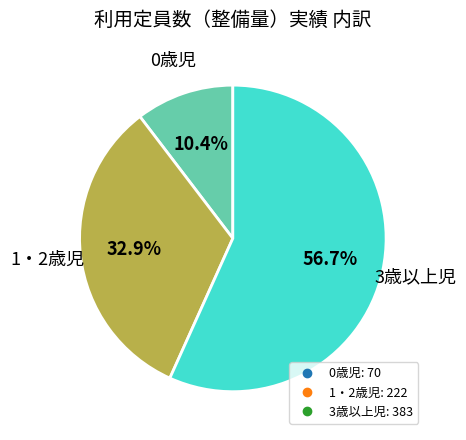

How many segments does this pie chart have?

3